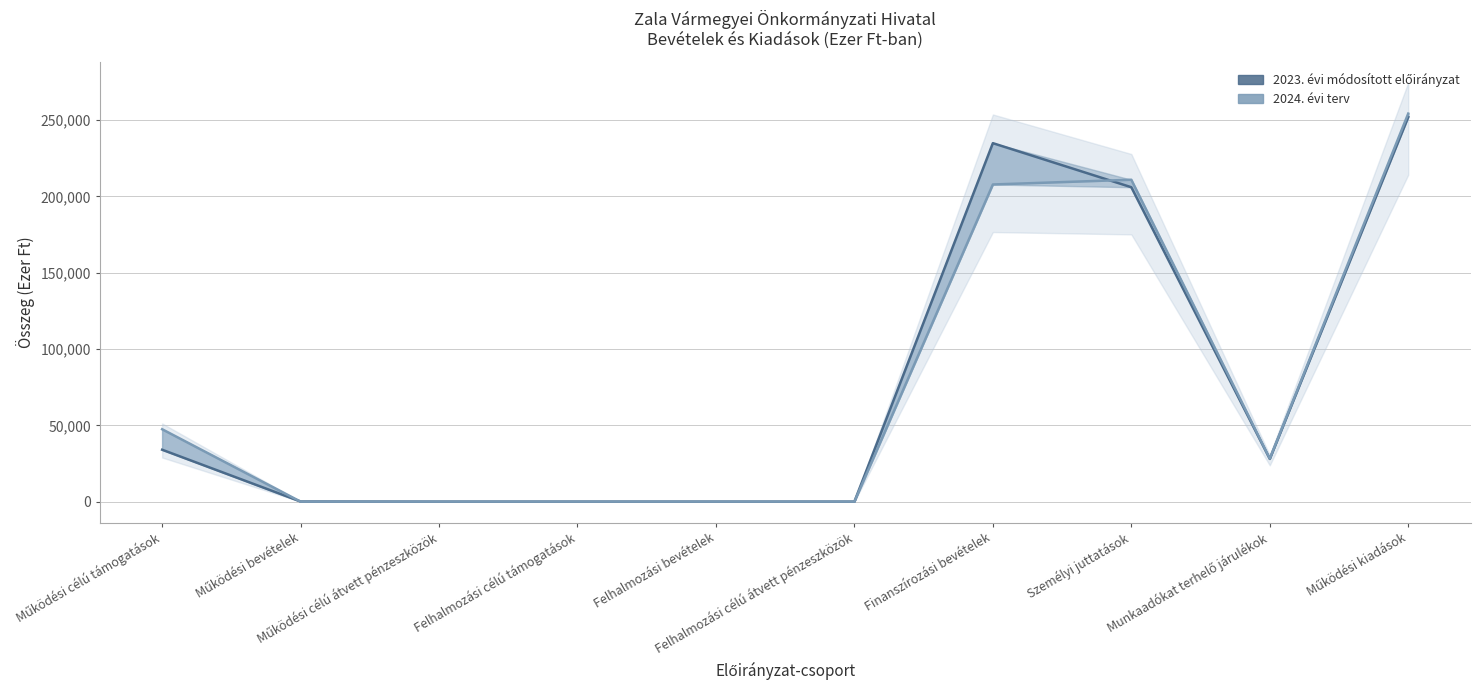

Where is the first local minimum for 2023. évi módosított előirányzat?

Munkaadókat terhelő járulékok